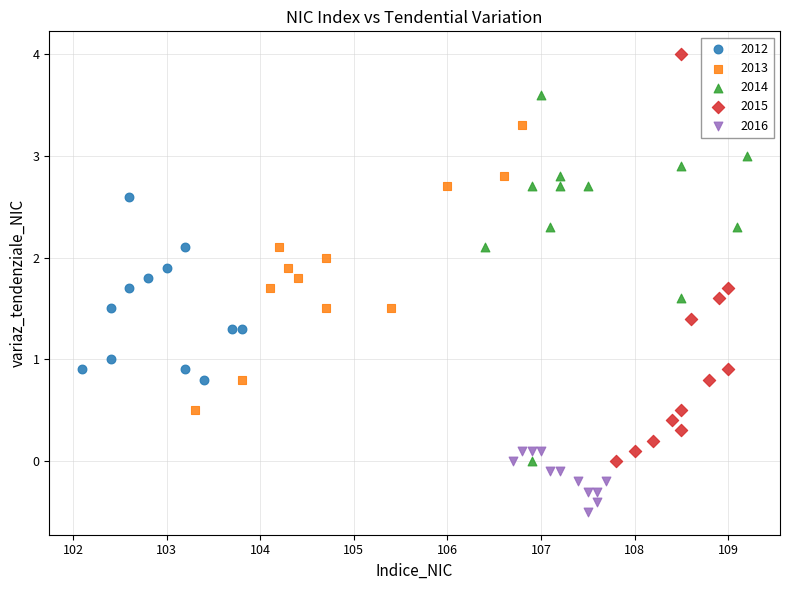

Which series has the widest spread of Y values?

2015